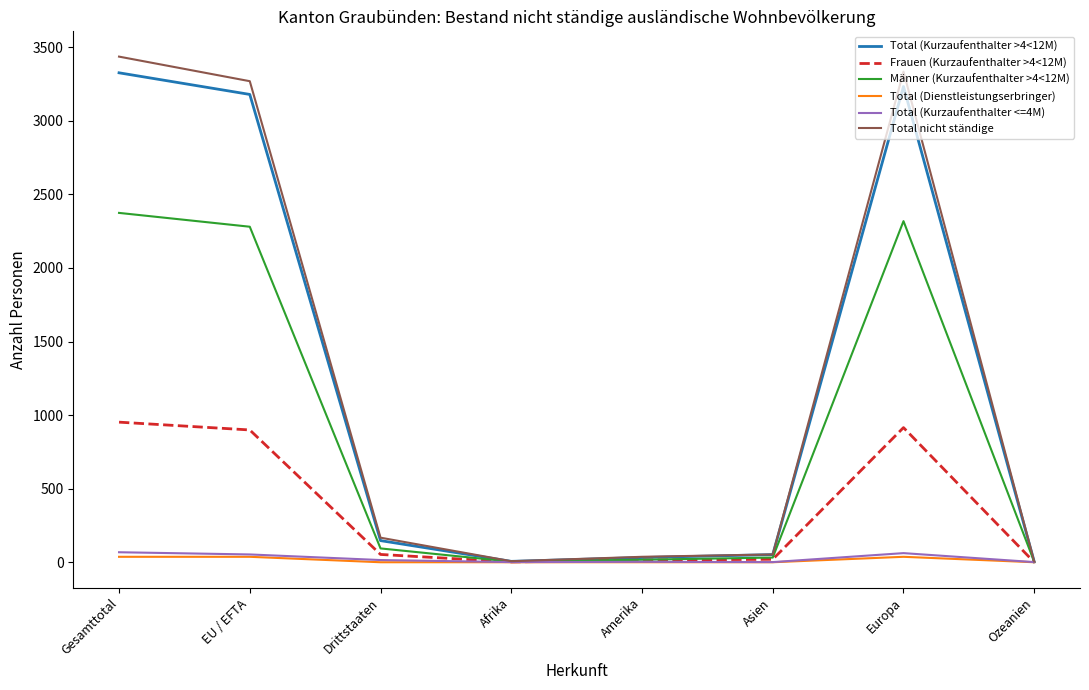

True or false: Total (Kurzaufenthalter >4<12M) has a value of 5293 at Europa.

False